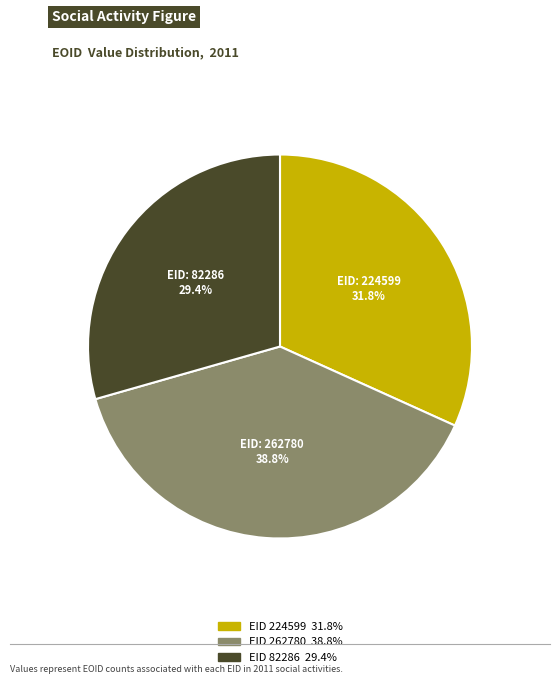

Is there a majority slice in this chart?

No